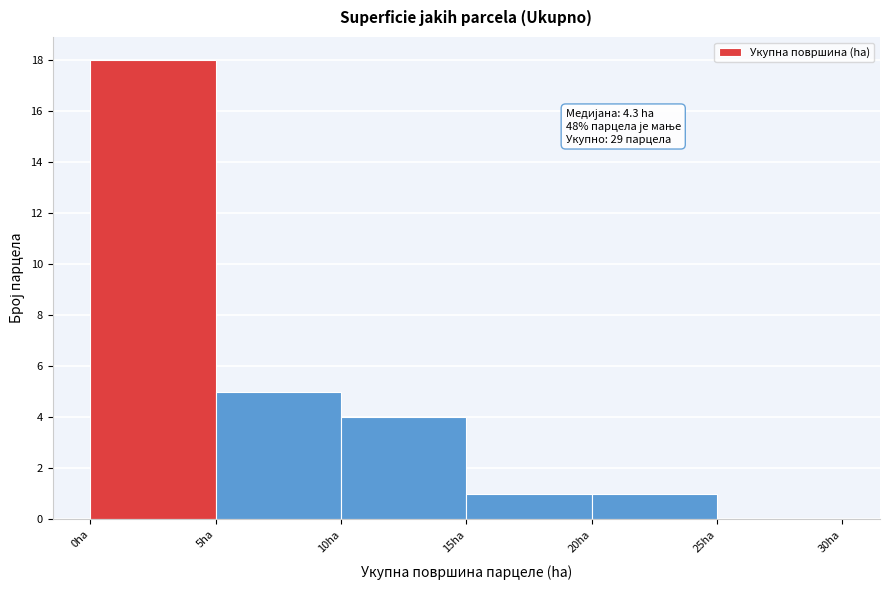

Over which range of the x-axis is the bar tallest?

0 to 5